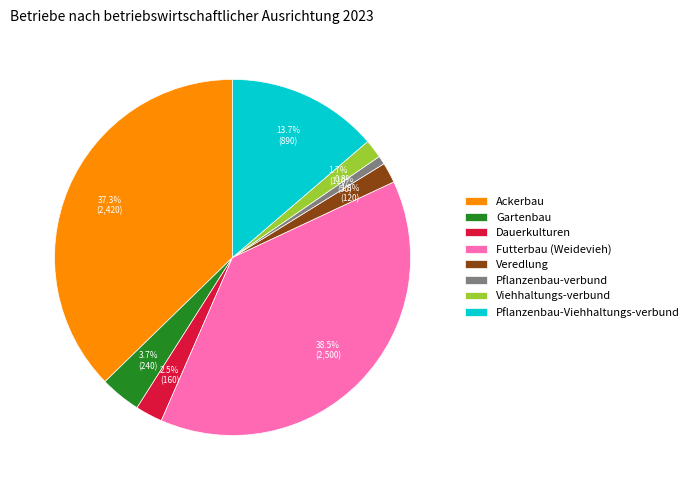

How much of the chart is everything except Futterbau (Weidevieh)?

61.5%